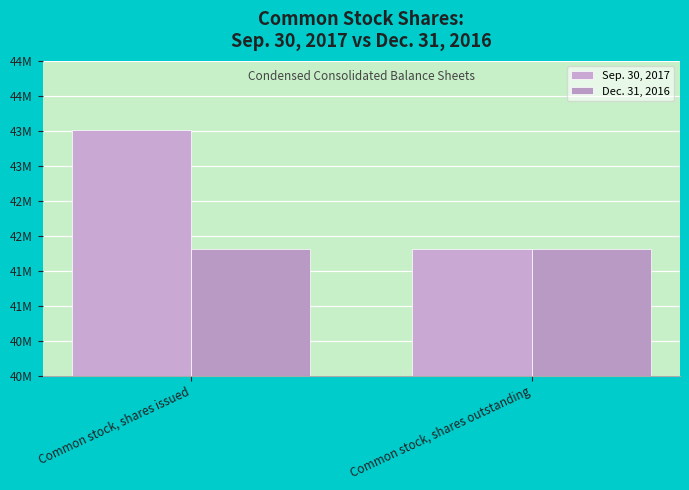

True or false: Dec. 31, 2016 has a value of 41805009 at Common stock, shares outstanding.

True